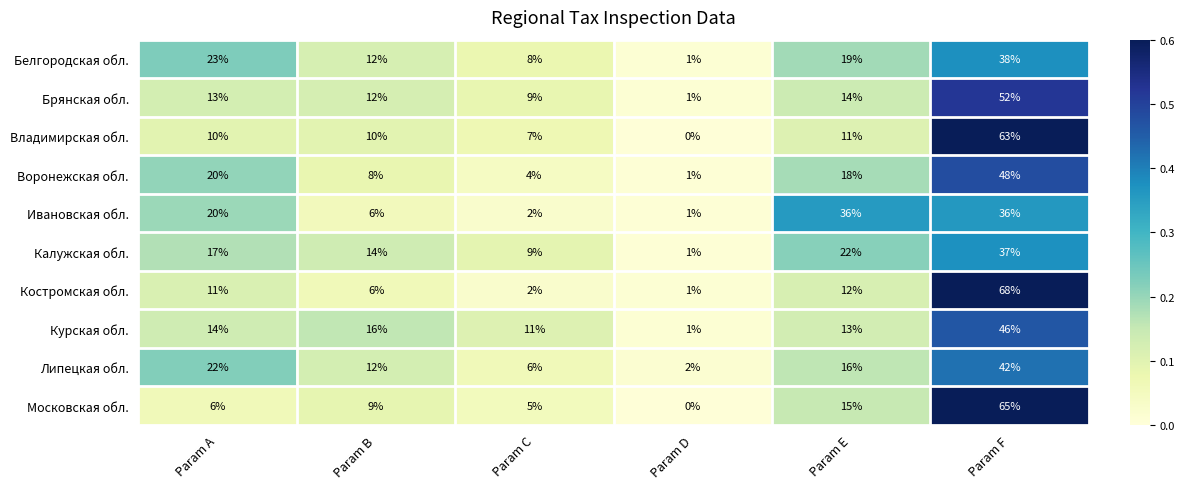

At which category is the sum across all series the highest?

Param F